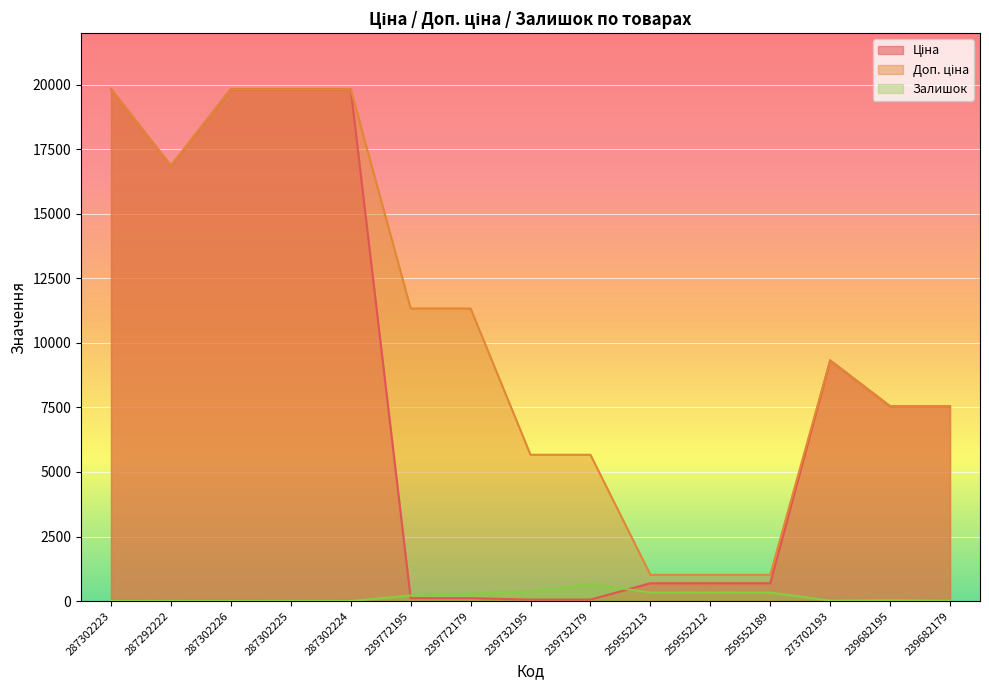

Reading left to right, list all the values displayed in this chart.

Ціна: 287302223=19831.1	287292222=16863.2	287302226=19831.1	287302225=19831.1	287302224=19831.1	239772195=113.3	239772179=113.3	239732195=56.7	239732179=56.7	259552213=689.1	259552212=689.1	259552189=689.1	273702193=9321.4	239682195=7545.9	239682179=7545.9
Доп. ціна: 287302223=19831.1	287292222=16863.2	287302226=19831.1	287302225=19831.1	287302224=19831.1	239772195=11334.0	239772179=11334.0	239732195=5667.0	239732179=5667.0	259552213=1017.8	259552212=1017.8	259552189=1017.8	273702193=9321.4	239682195=7545.9	239682179=7545.9
Залишок: 287302223=1.0	287292222=4.0	287302226=1.0	287302225=5.0	287302224=3.0	239772195=215.0	239772179=290.0	239732195=370.0	239732179=658.0	259552213=330.0	259552212=333.0	259552189=329.0	273702193=19.0	239682195=38.0	239682179=13.0